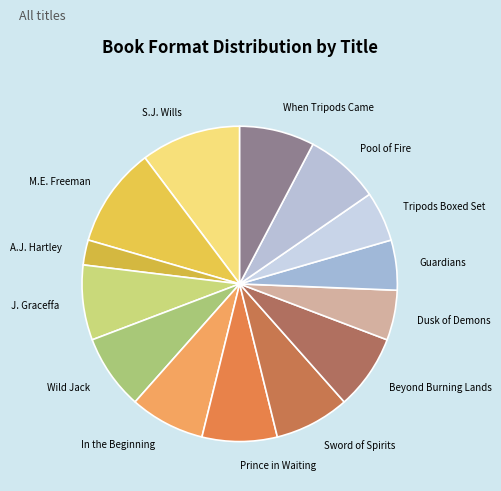

True or false: Guardians accounts for 1% of the total.

False